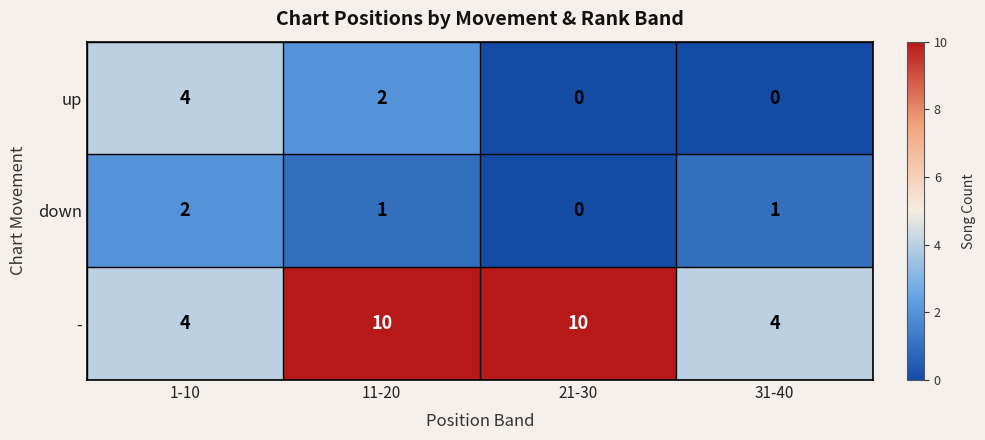

Which series has the largest total across all categories?

-